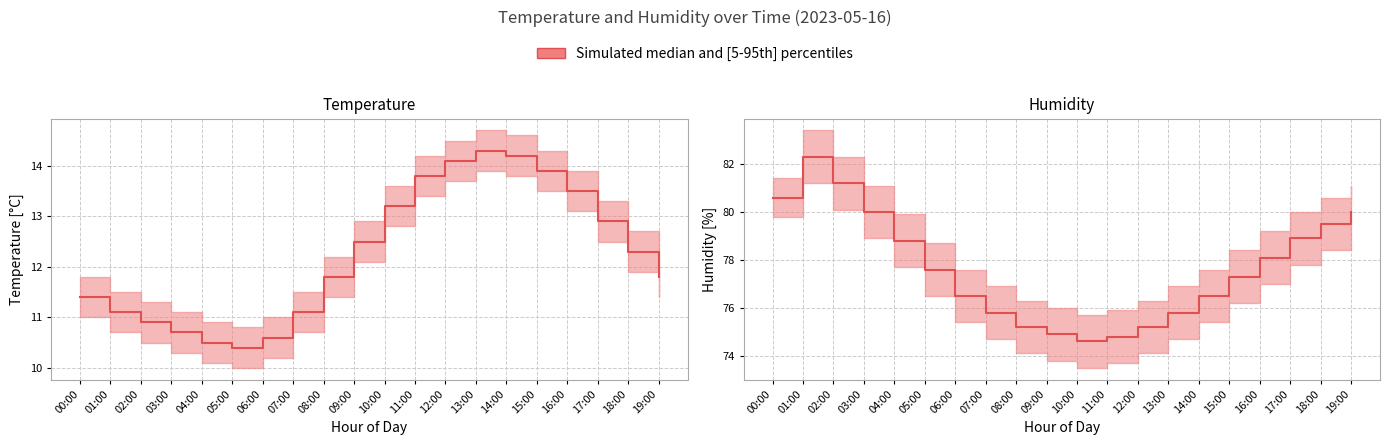

What is the total value across all series at 00:00?

276.0